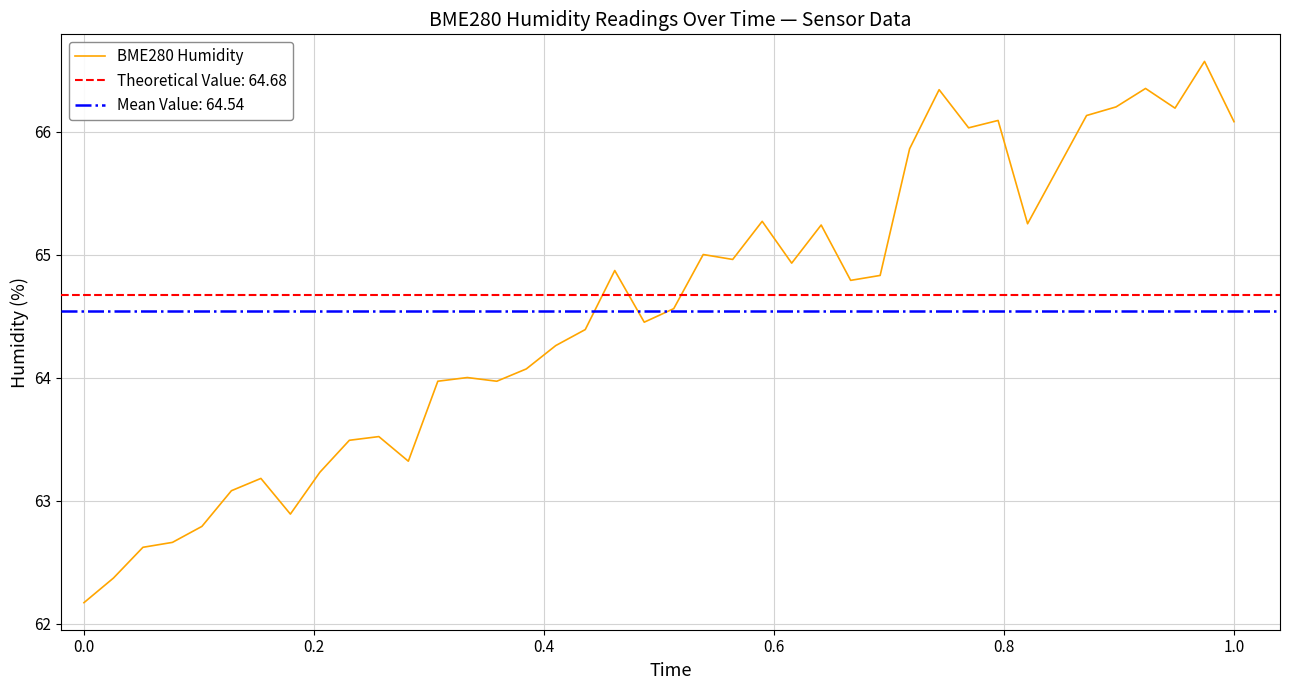

Is this an area chart (filled region under the line)?

No